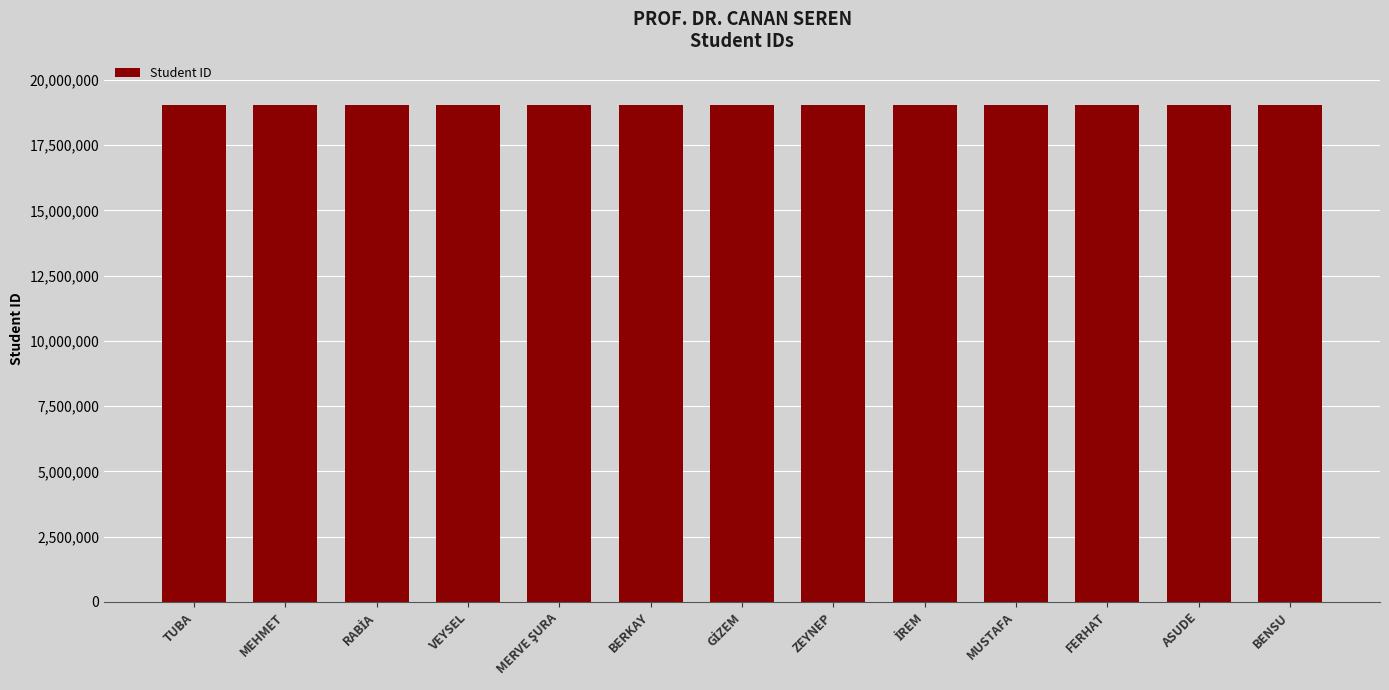

What is the label of the 11th bar from the left?

FERHAT